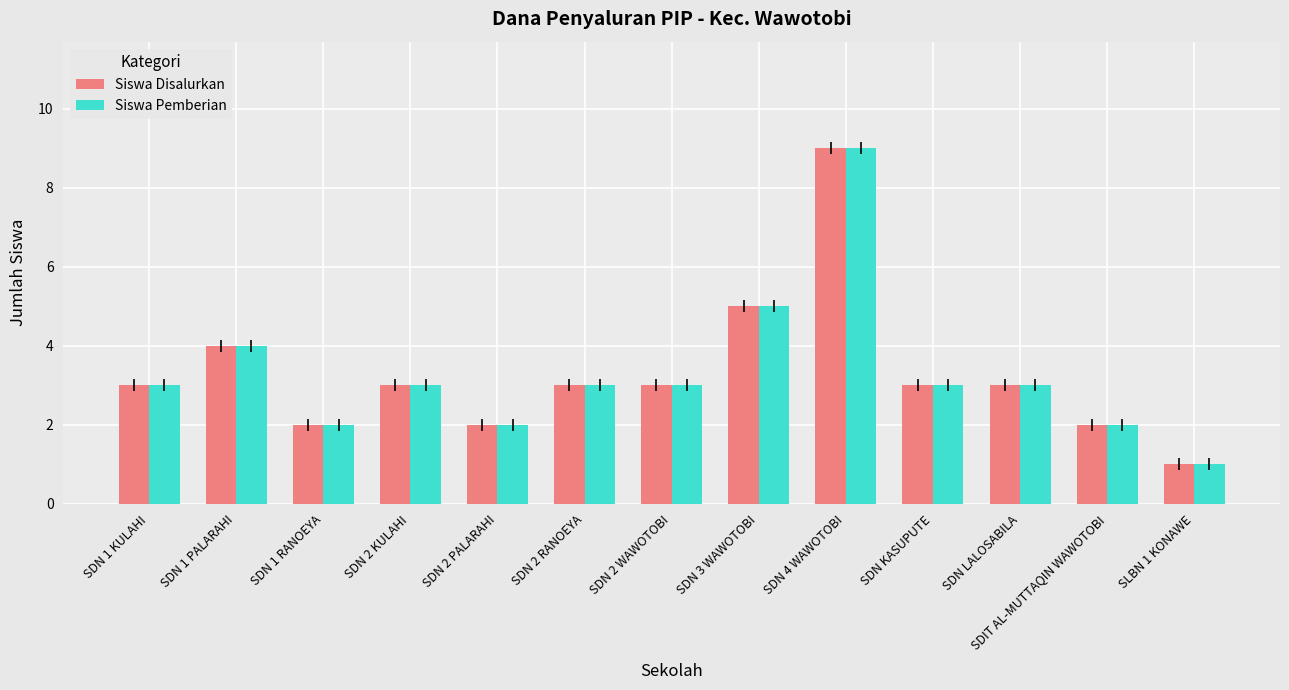

Is it true that Siswa Disalurkan equals 3 at SDN 1 RANOEYA?

False